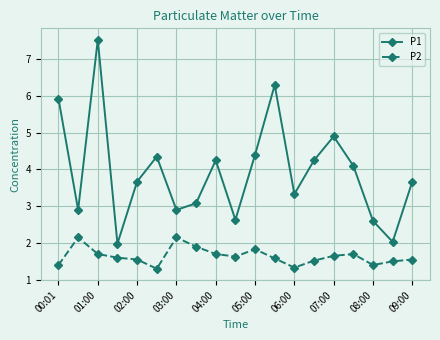

In P2, how many points are lower than both neighbors (excluding endpoints)?

4